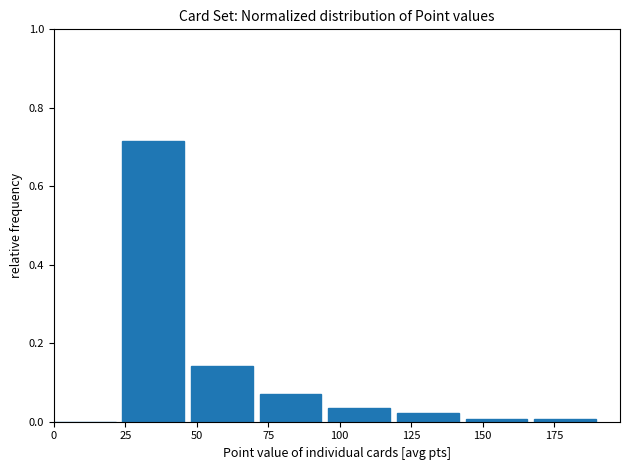

Reading left to right, list every bar in this chart as the range it spans on the x-axis followed by its height. Neither the bar edges nor the heights are printed on the chart, so give them approximately, as read against the axes.

0 to 24: 0
24 to 48: 0.72
48 to 72: 0.14
72 to 96: 0.08
96 to 120: 0.04
120 to 144: 0.02
144 to 168: under 0.02
168 to 192: under 0.02